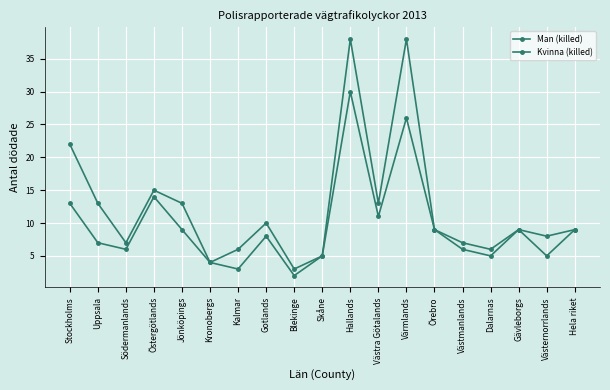

Is it true that Man (killed) equals 9 at Örebro?

True